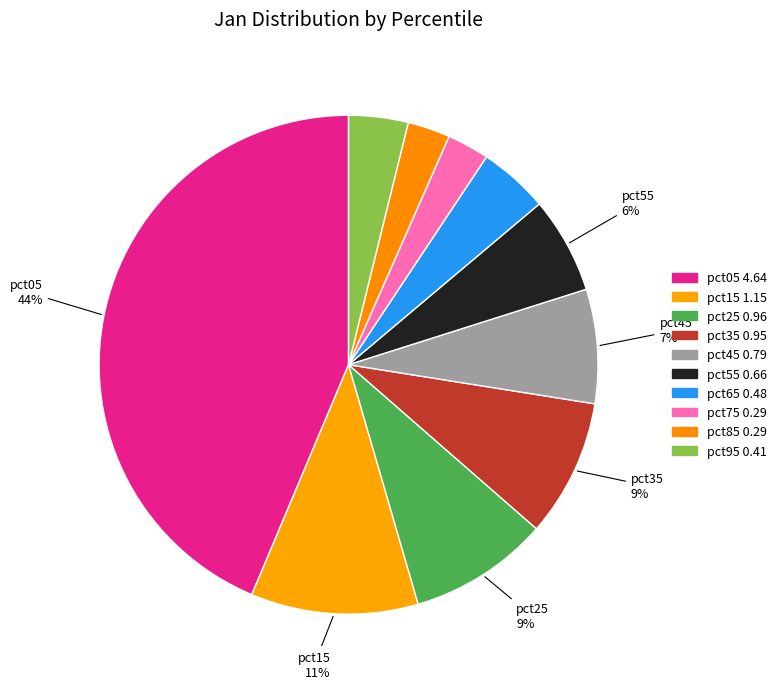

How many slices are in this pie chart?

10